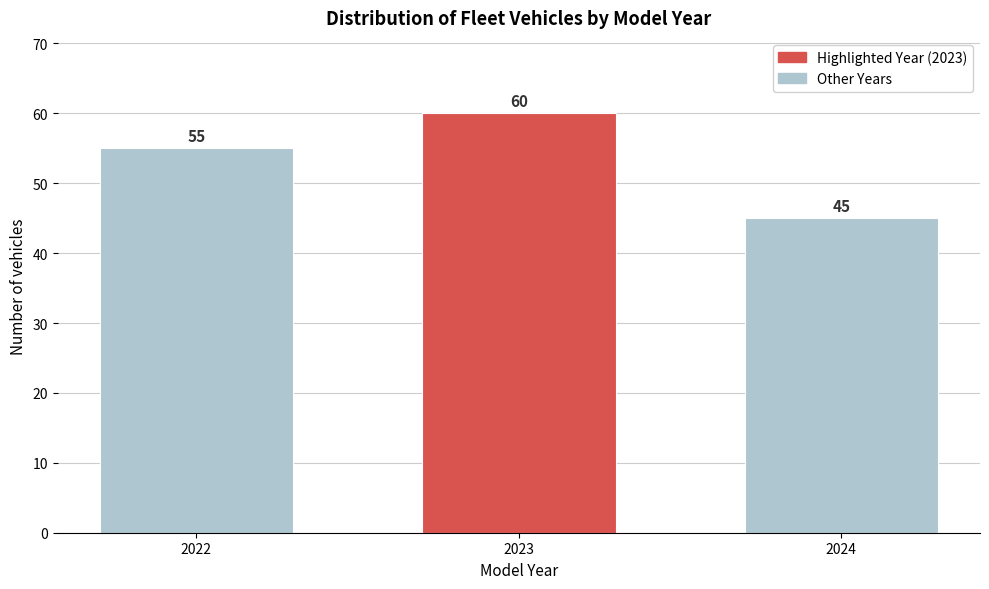

Reading right to left, what are all the values shown in this chart?

45	60	55